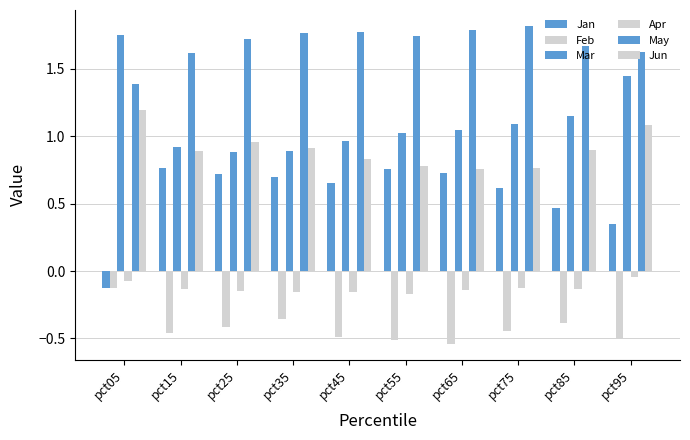

Count the number of data series in this chart.

6